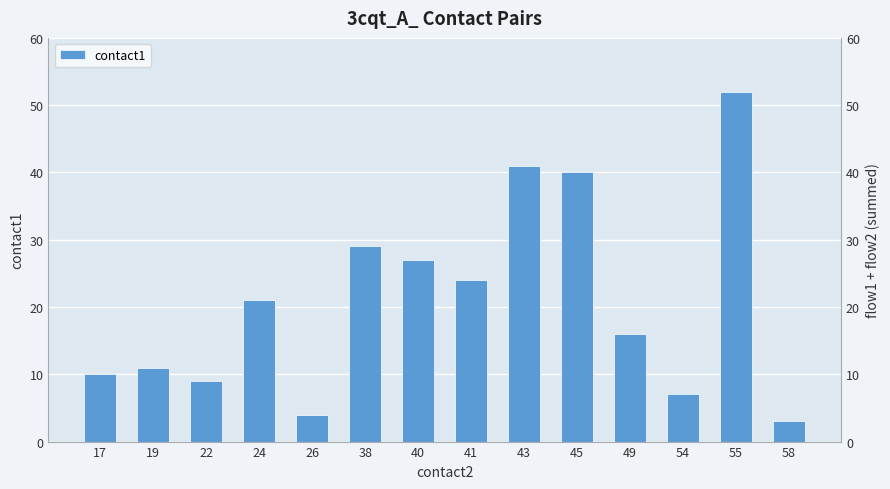

What is the value of the 13th bar from the left?

52